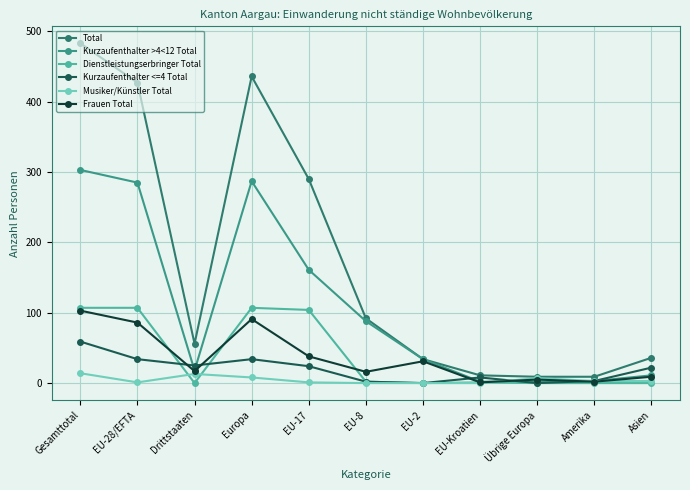

What is the value of the Total point at the 5th from the left?

290